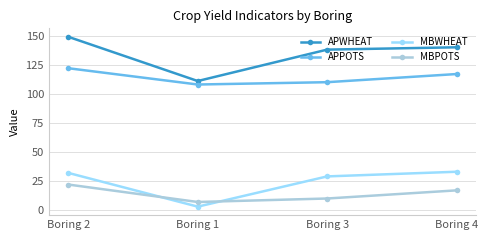

Reading left to right, what are all the values shown in this chart?

APWHEAT: Boring 2=149	Boring 1=111	Boring 3=138	Boring 4=140
APPOTS: Boring 2=122	Boring 1=108	Boring 3=110	Boring 4=117
MBWHEAT: Boring 2=32	Boring 1=3	Boring 3=29	Boring 4=33
MBPOTS: Boring 2=22	Boring 1=7	Boring 3=10	Boring 4=17